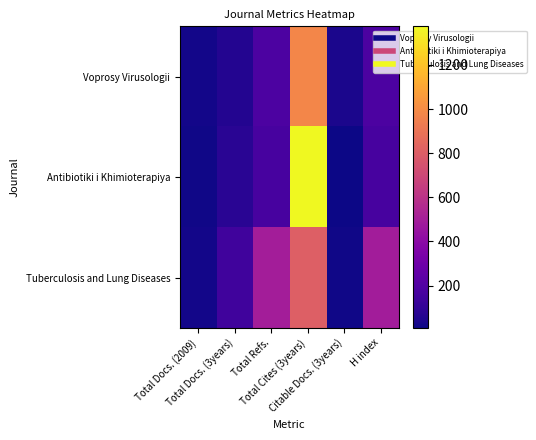

What is the difference between the highest and lowest values at Citable Docs. (3years)?

30